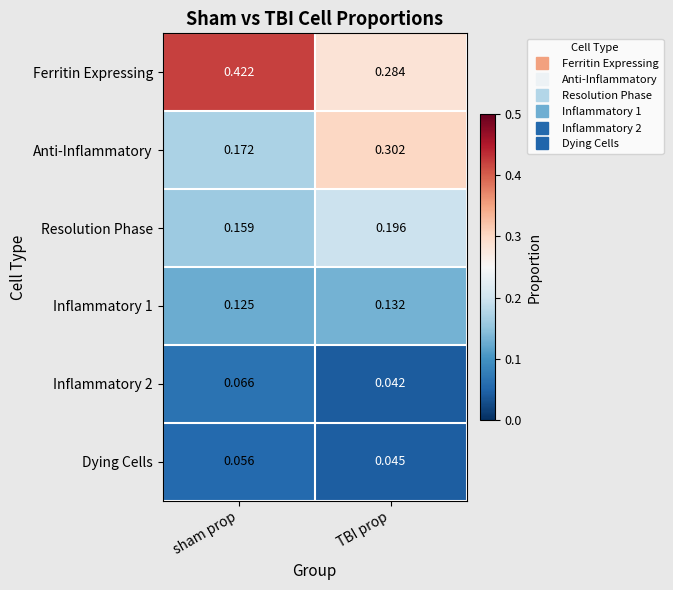

Where is Resolution Phase nearest to the value 0?

sham prop